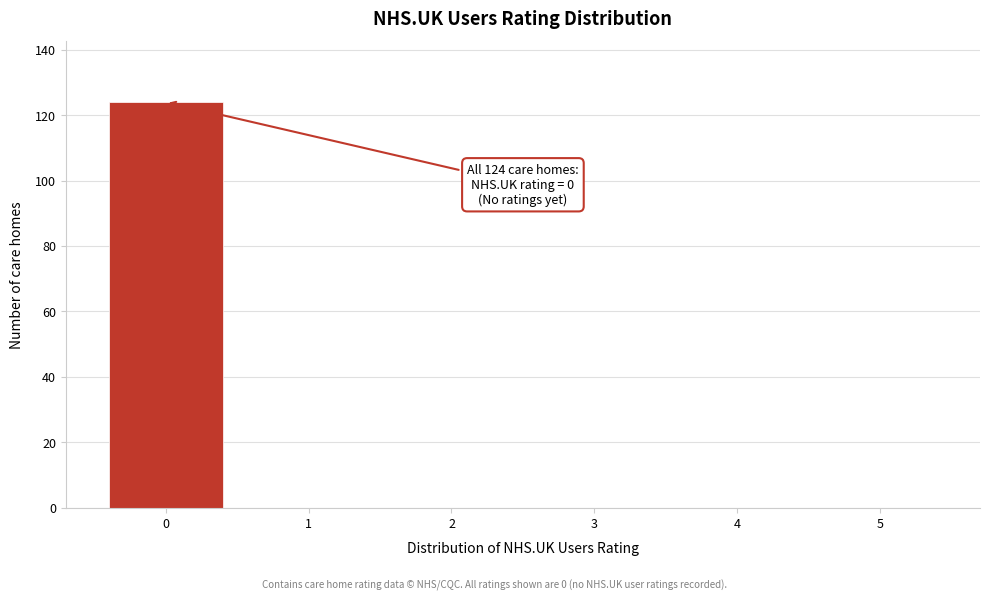

Which range on the x-axis has the tallest bar?

-0.5 to 0.5